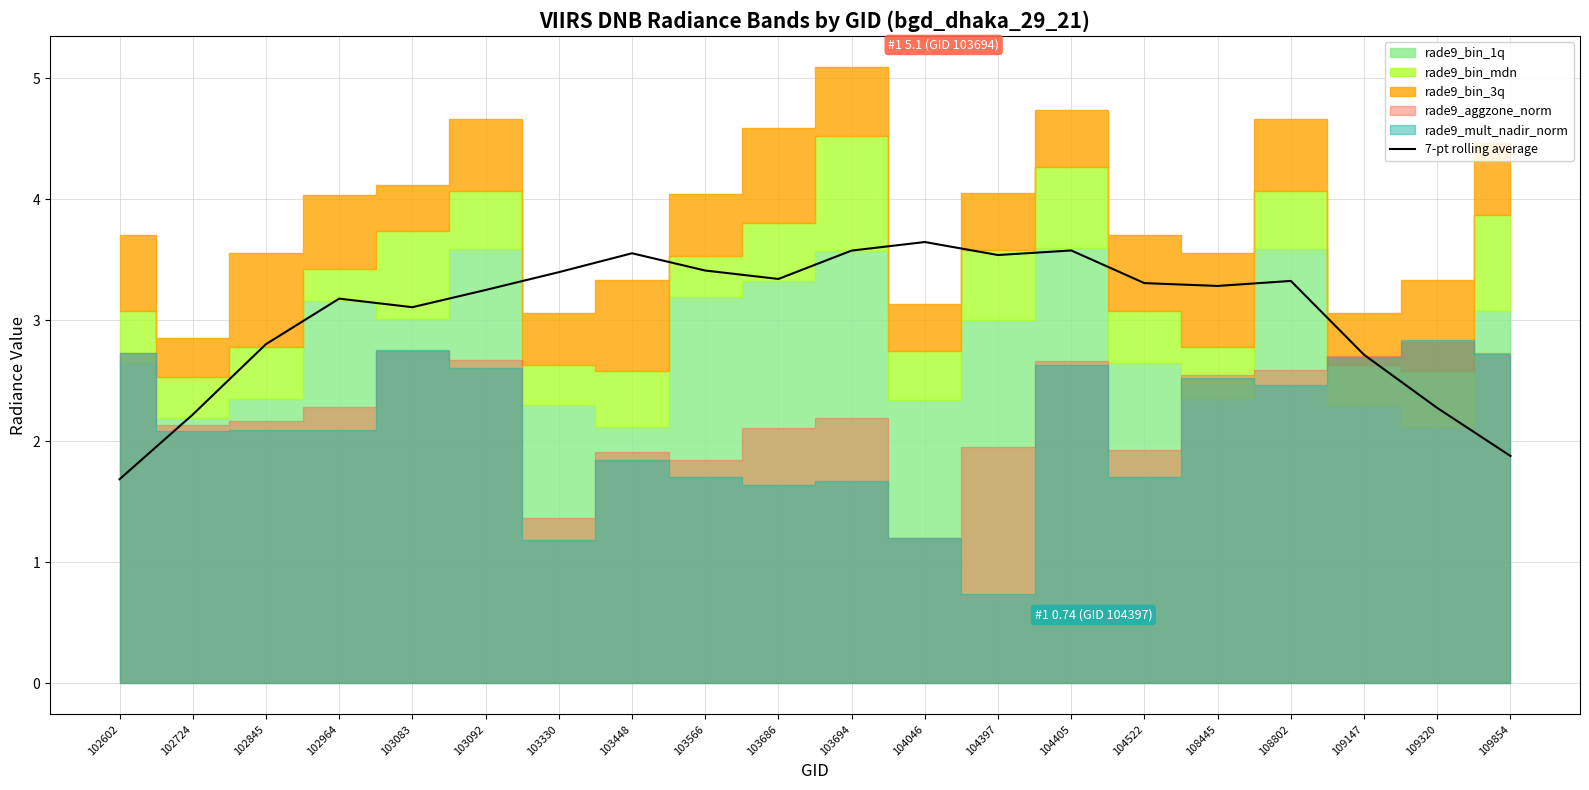

How many data points does each series have?

20